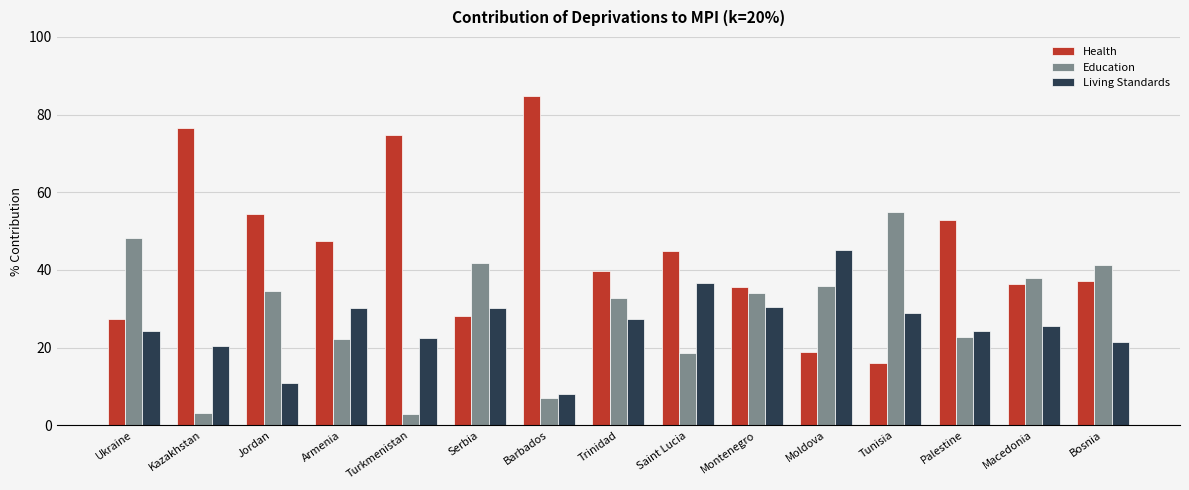

At Montenegro, list the series in order from smallest to largest.

Living Standards, Education, Health